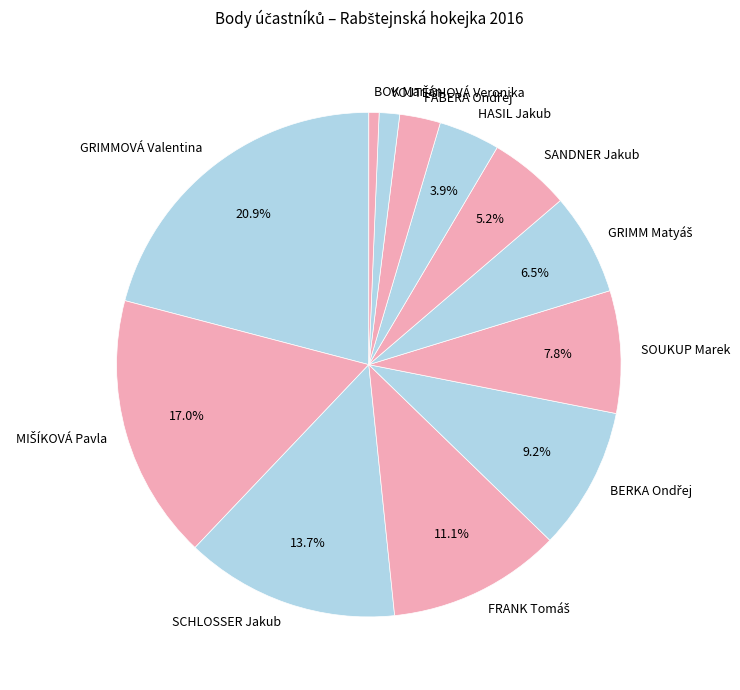

Is there a majority slice in this chart?

No